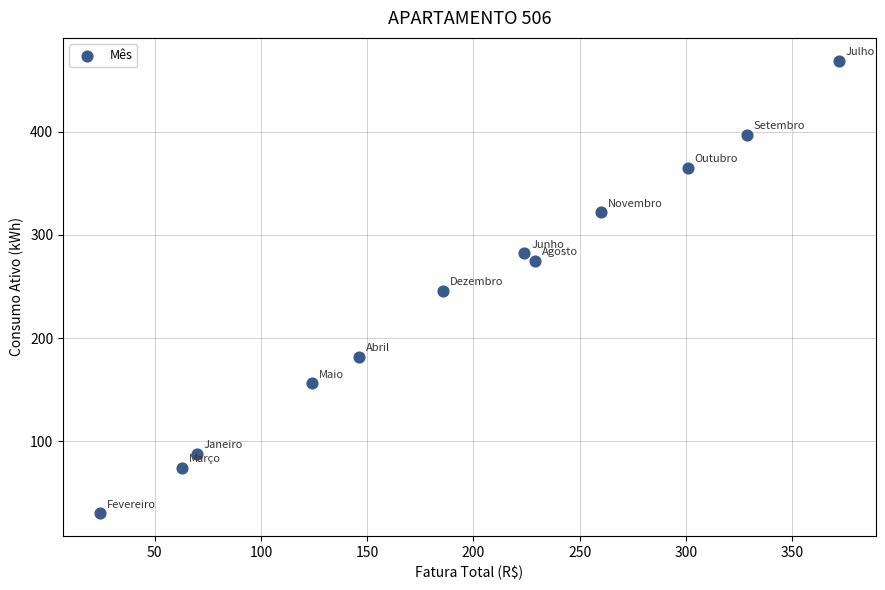

What is the range of Y values (max minus min)?

439